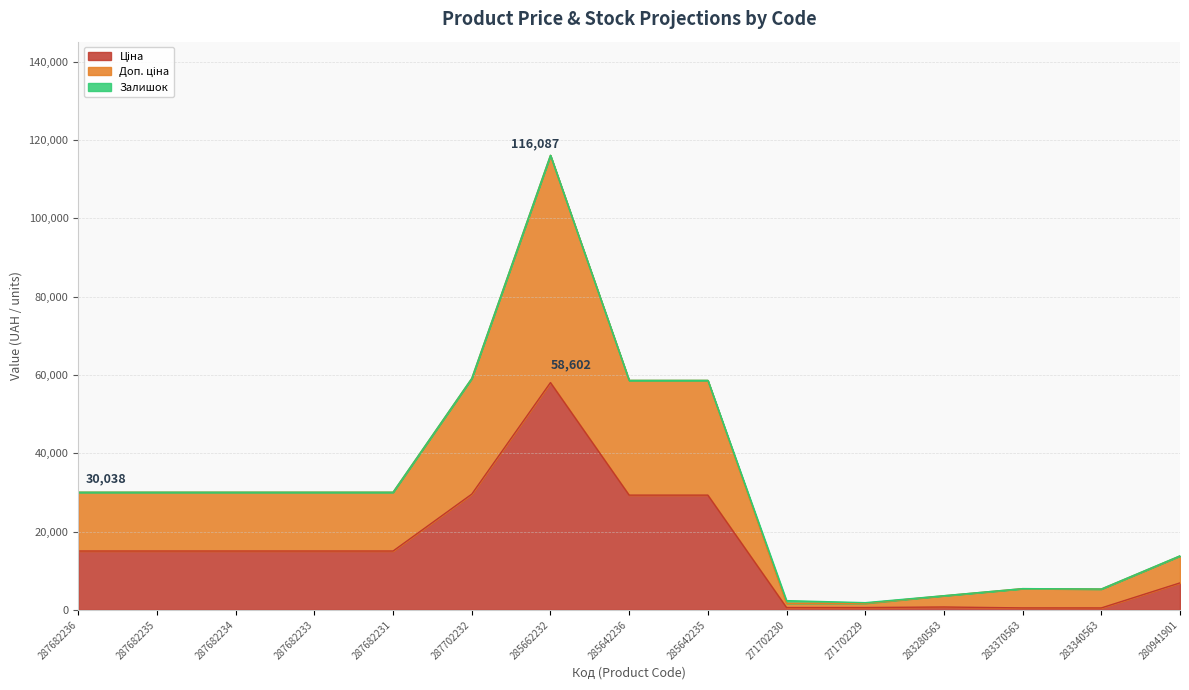

At which category is the sum across all series the highest?

285662232